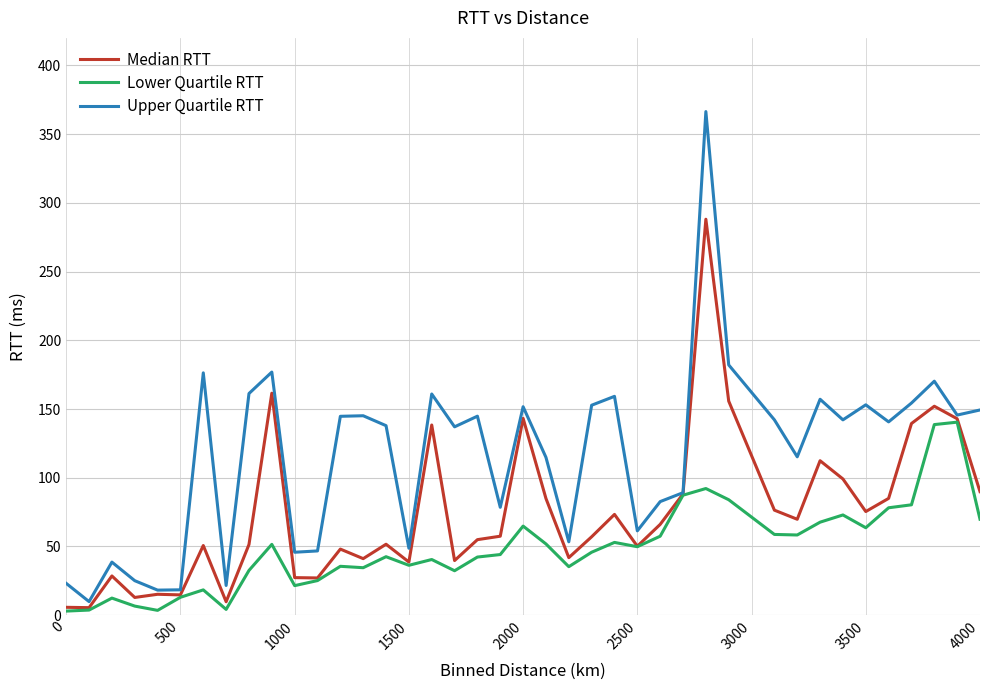

Which series has the largest total across all categories?

Upper Quartile RTT